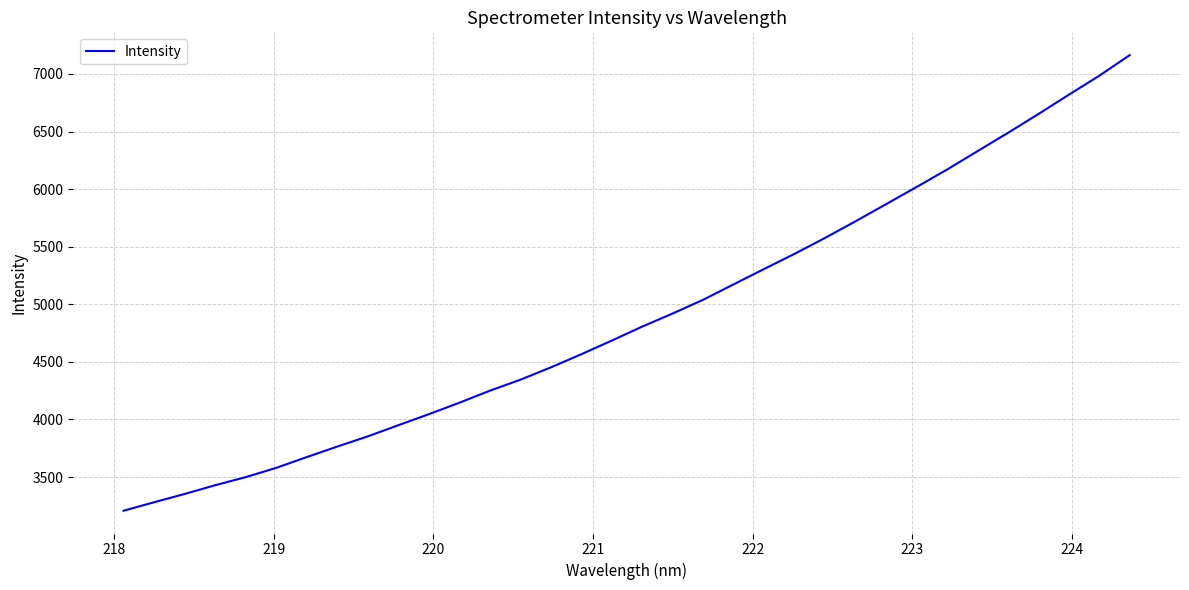

How many lines are shown in the chart?

1